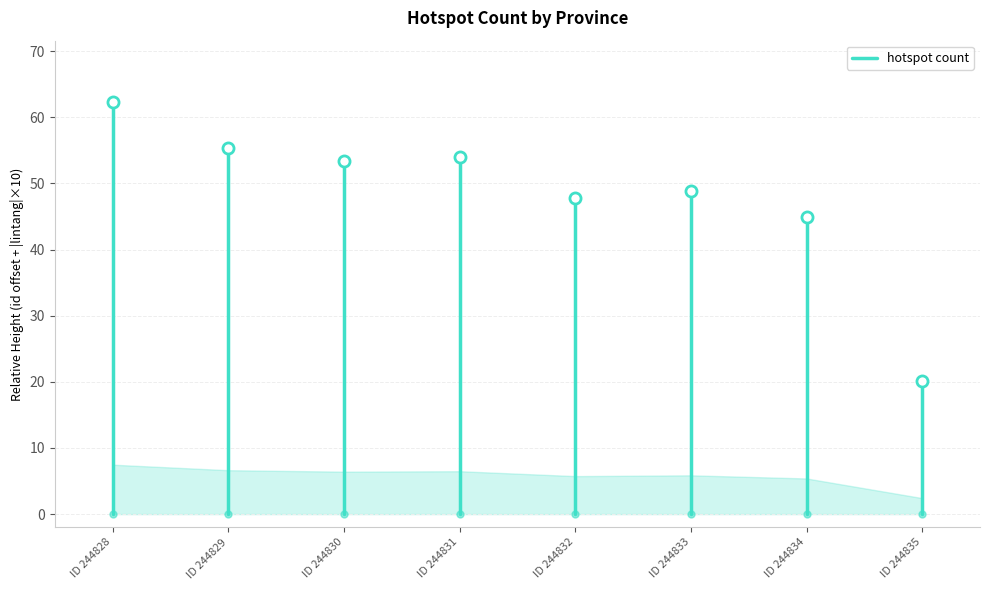

What is the sum of all values?

46.4